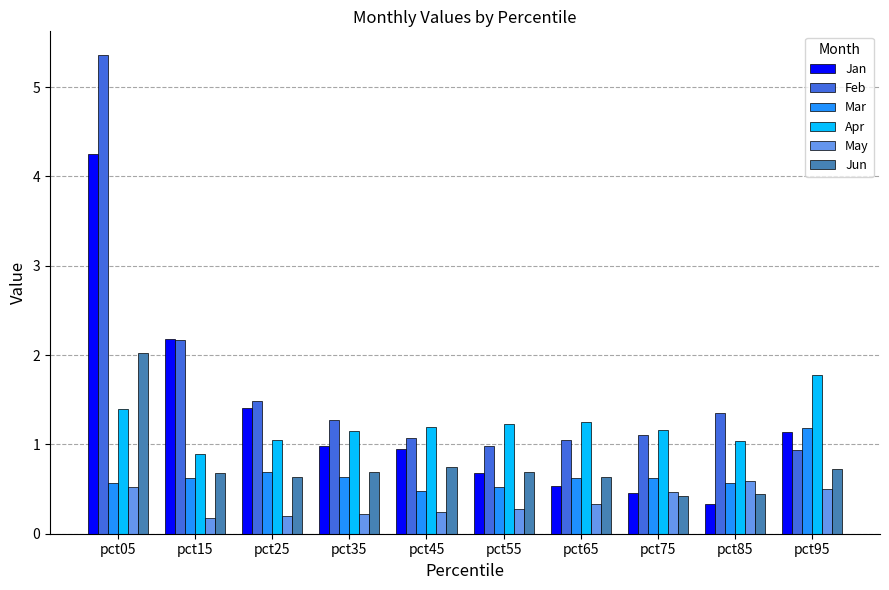

At how many categories does at least one series exceed 4?

1